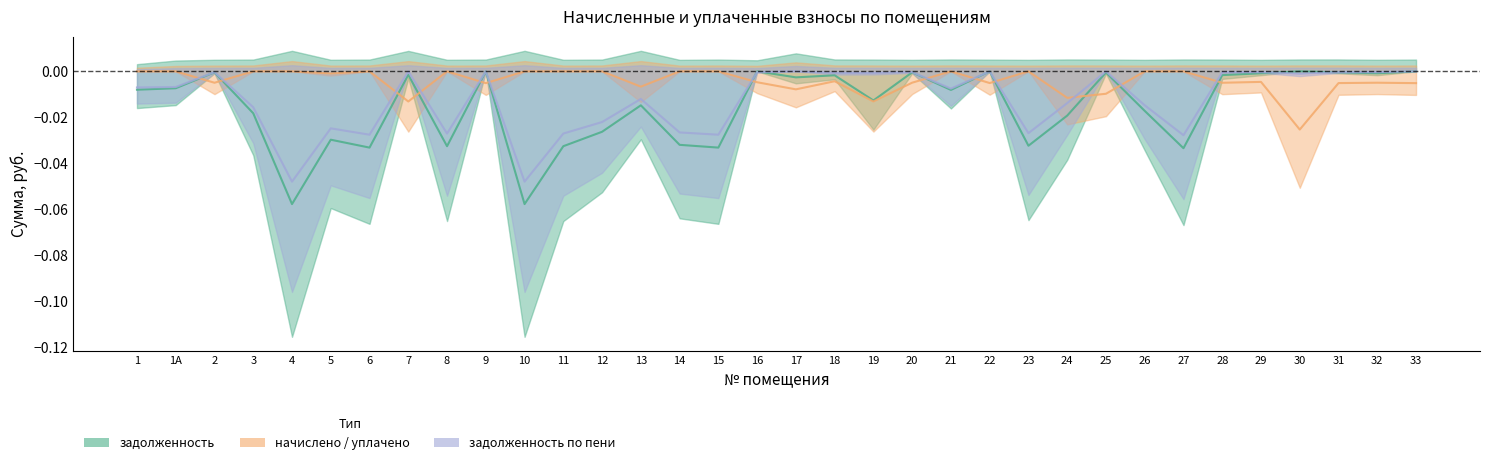

Reading right to left, list all the values displayed in this chart.

задолженность: 33=-0.0	32=-0.0	31=-0.0	30=-0.0	29=-0.0	28=-0.0	27=-0.0	26=-0.0	25=-0.0	24=-0.0	23=-0.0	22=-0.0	21=-0.0	20=-0.0	19=-0.0	18=-0.0	17=-0.0	16=-0.0	15=-0.0	14=-0.0	13=-0.0	12=-0.0	11=-0.0	10=-0.1	9=-0.0	8=-0.0	7=-0.0	6=-0.0	5=-0.0	4=-0.1	3=-0.0	2=-0.0	1А=-0.0	1=-0.0
уплачено: 33=-0.0	32=-0.0	31=-0.0	30=-0.0	29=-0.0	28=-0.0	27=-0.0	26=-0.0	25=-0.0	24=-0.0	23=-0.0	22=-0.0	21=-0.0	20=-0.0	19=-0.0	18=-0.0	17=-0.0	16=-0.0	15=-0.0	14=-0.0	13=-0.0	12=-0.0	11=-0.0	10=-0.0	9=-0.0	8=-0.0	7=-0.0	6=-0.0	5=-0.0	4=-0.0	3=-0.0	2=-0.0	1А=-0.0	1=-0.0
задолженность по пени: 33=-0.0	32=-0.0	31=-0.0	30=-0.0	29=-0.0	28=-0.0	27=-0.0	26=-0.0	25=-0.0	24=-0.0	23=-0.0	22=-0.0	21=-0.0	20=-0.0	19=-0.0	18=-0.0	17=-0.0	16=-0.0	15=-0.0	14=-0.0	13=-0.0	12=-0.0	11=-0.0	10=-0.0	9=-0.0	8=-0.0	7=-0.0	6=-0.0	5=-0.0	4=-0.0	3=-0.0	2=-0.0	1А=-0.0	1=-0.0